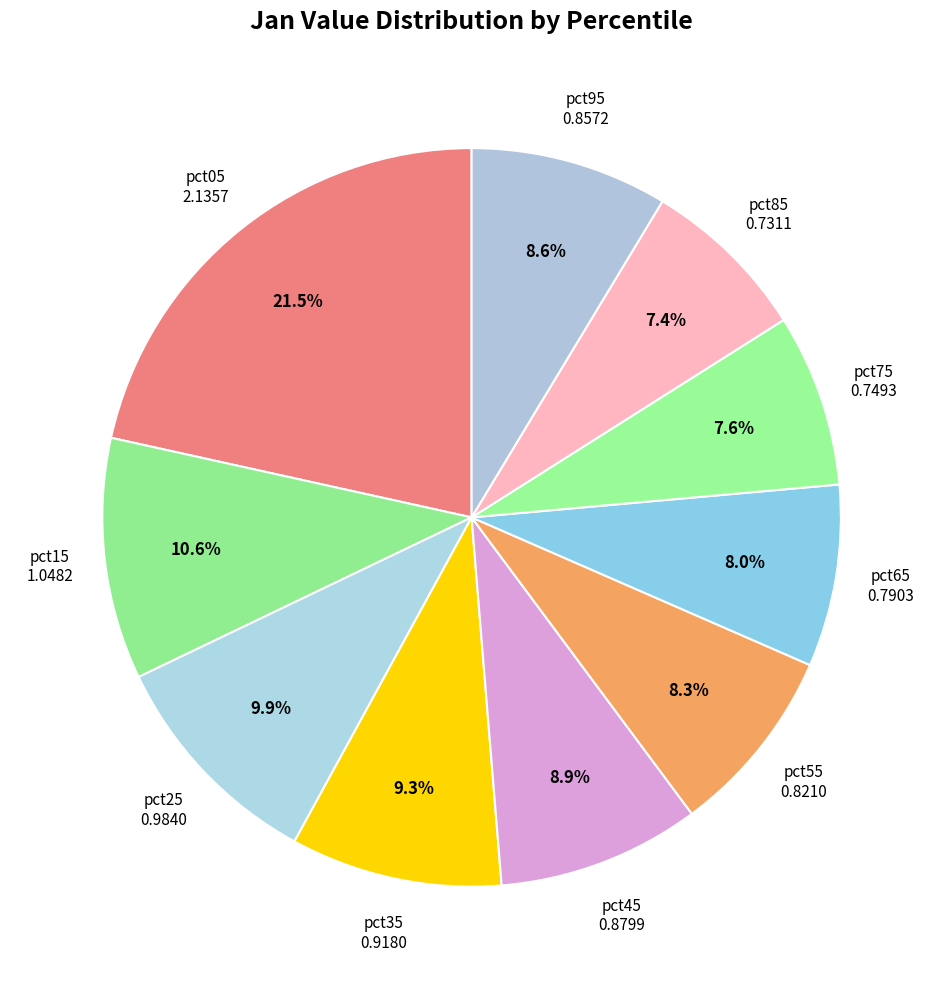

To the nearest percent, what is the difference between the largest and smallest slice percentages?

14%